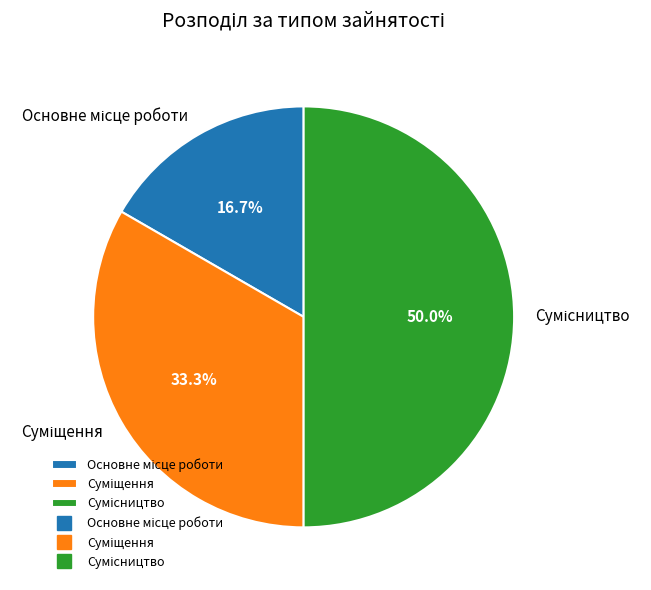

The Основне місце роботи slice represents 17% of the pie. True or false?

True